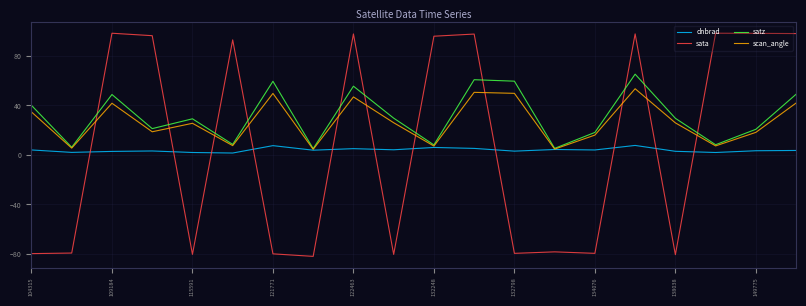

Which series has the widest spread of values?

sata